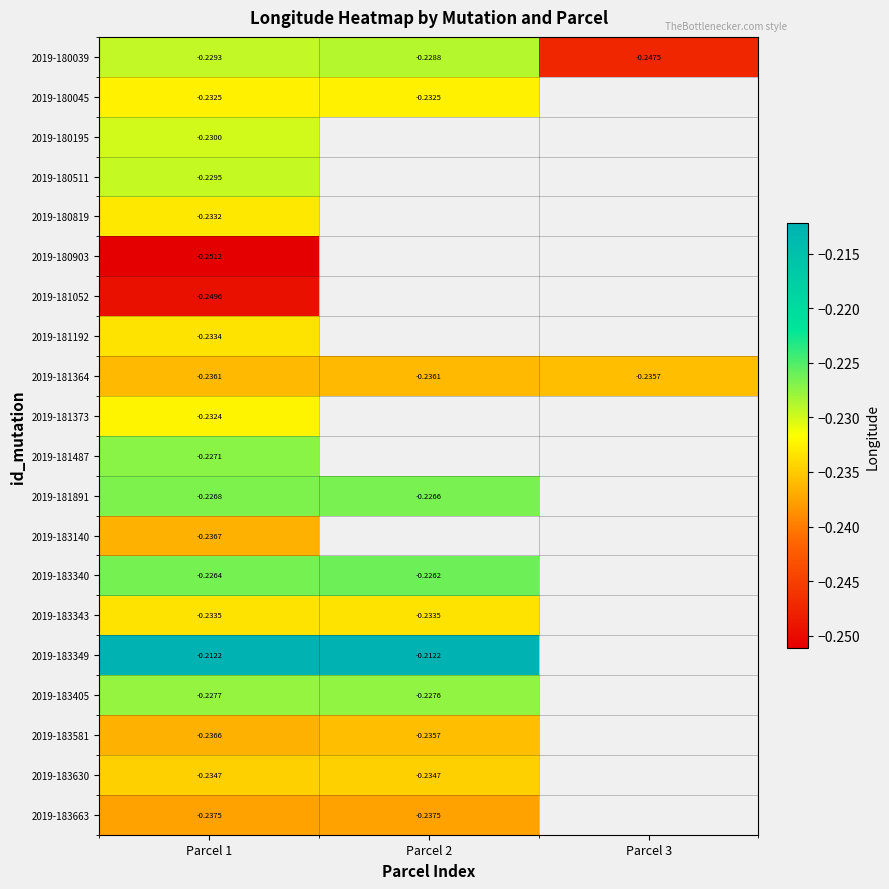

Where is 2019-183630 nearest to the value 0?

Parcel 1